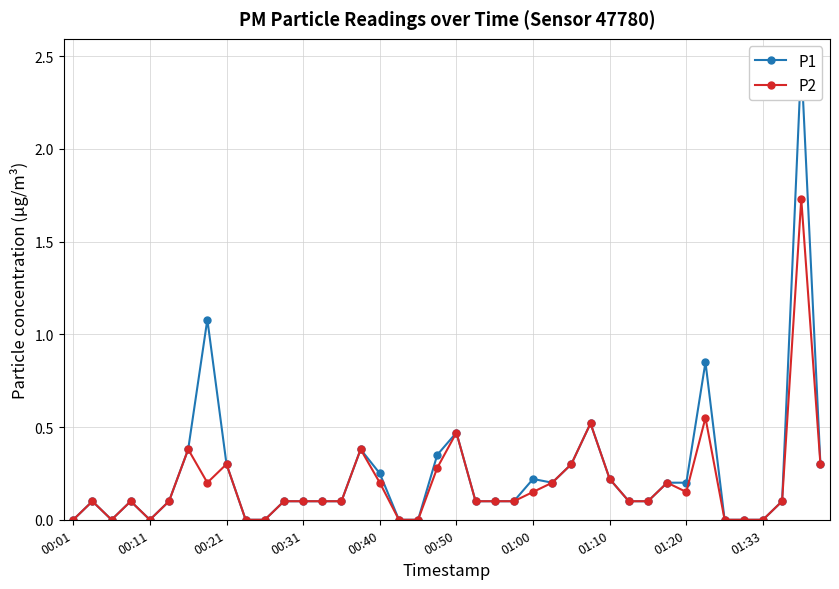

Is it true that P2 equals 0.3 at 00:40?

False